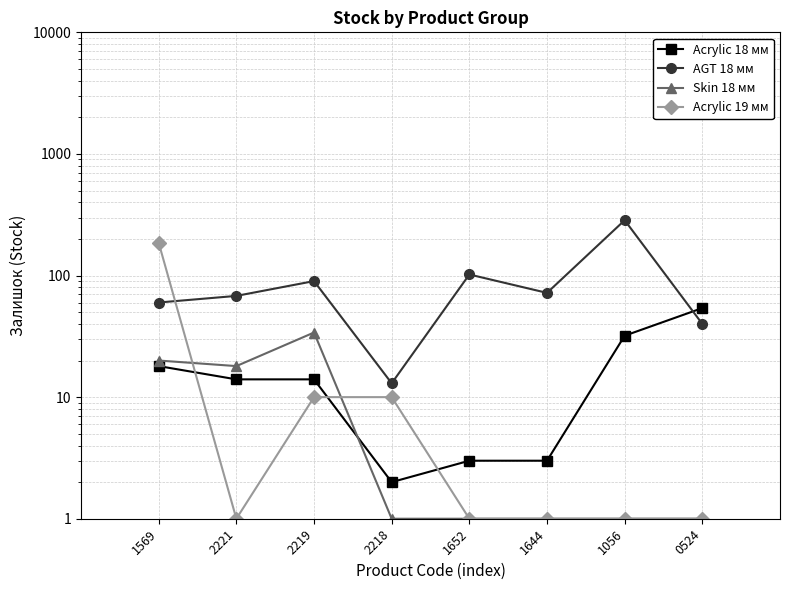

Which has a higher value, 1056 or 2218?

1056